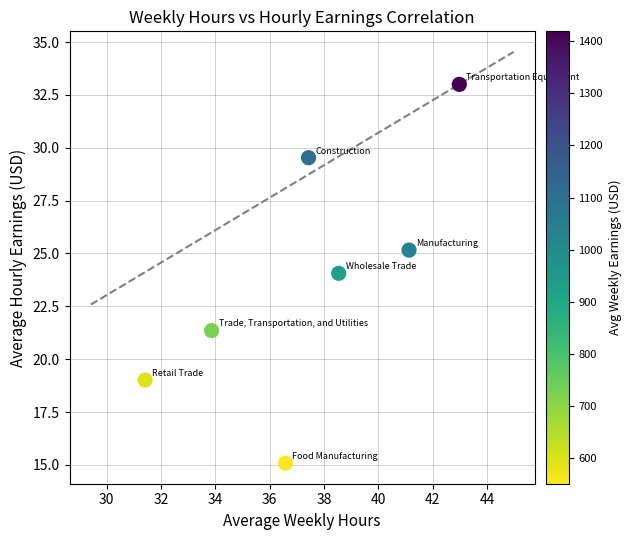

What is the range of X values (max minus min)?

11.6